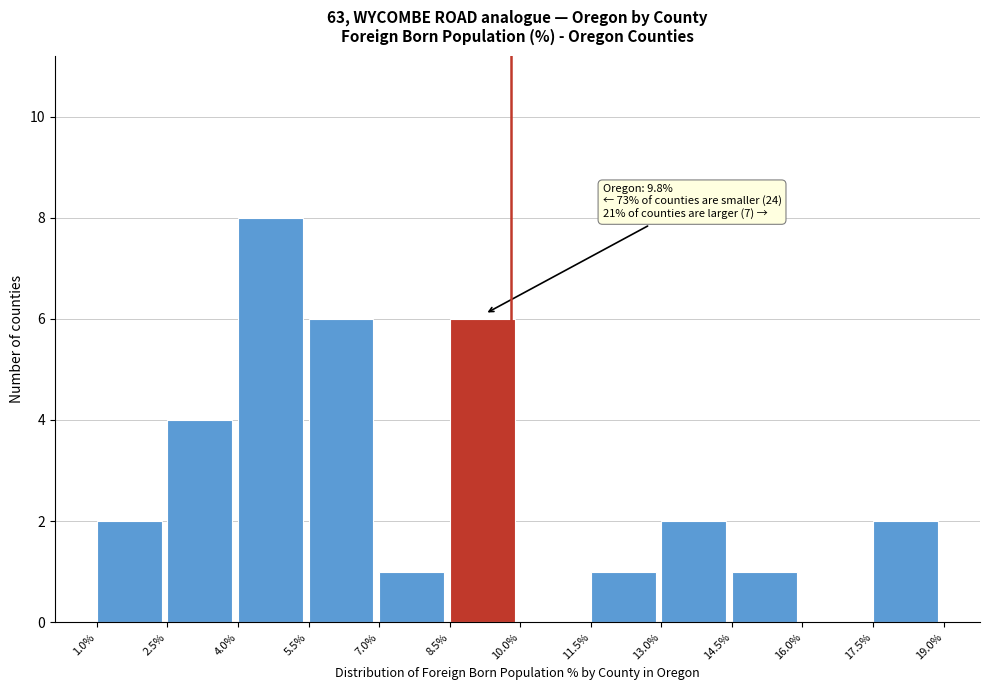

Over which range of the x-axis is the bar tallest?

4.0% to 5.5%